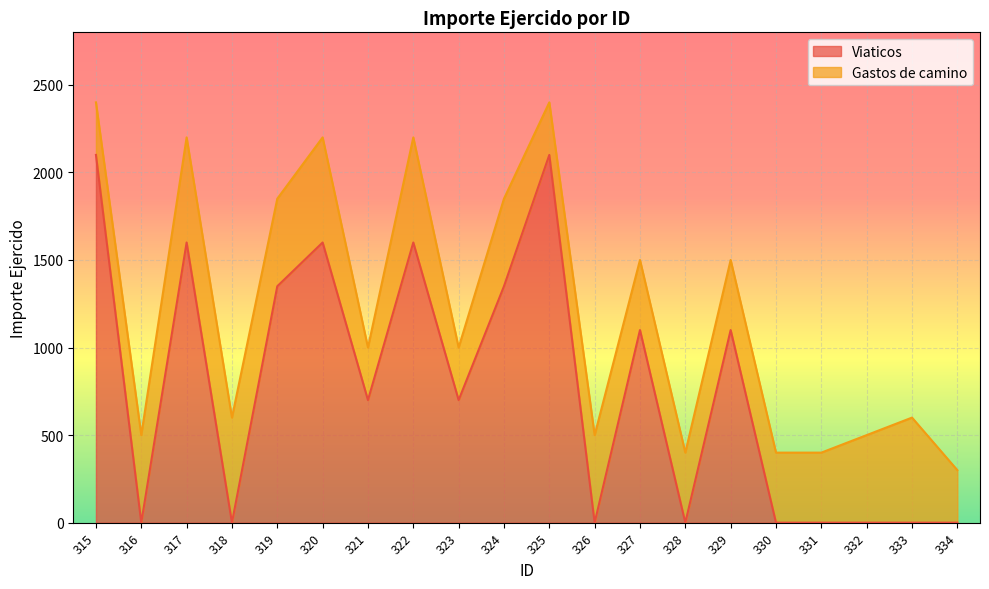

How many points are lower than both their immediate neighbors (excluding endpoints)?

6